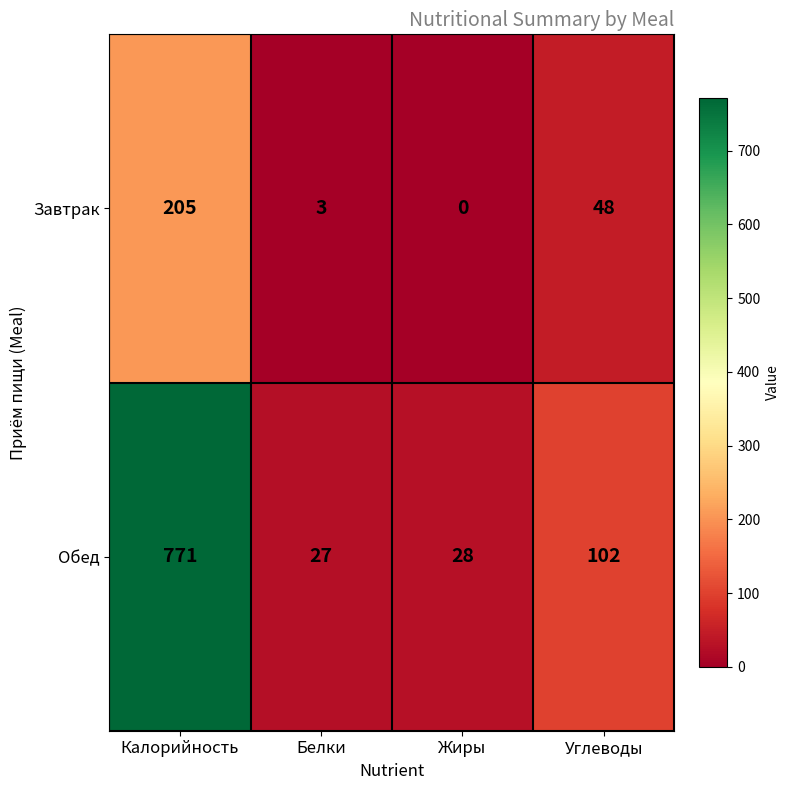

Which series has the largest range (max minus min)?

Обед